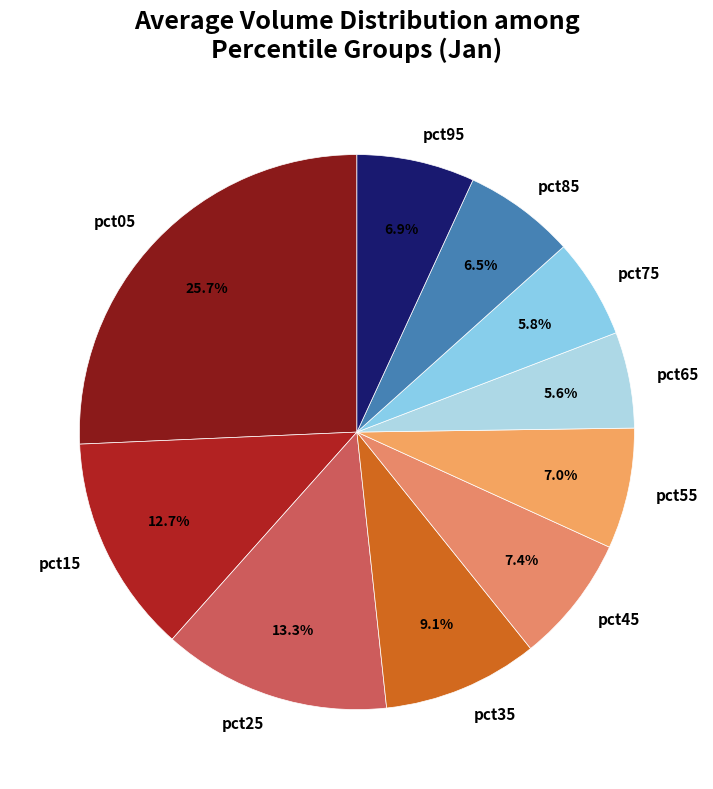

How much of the chart is everything except pct45?

92.6%